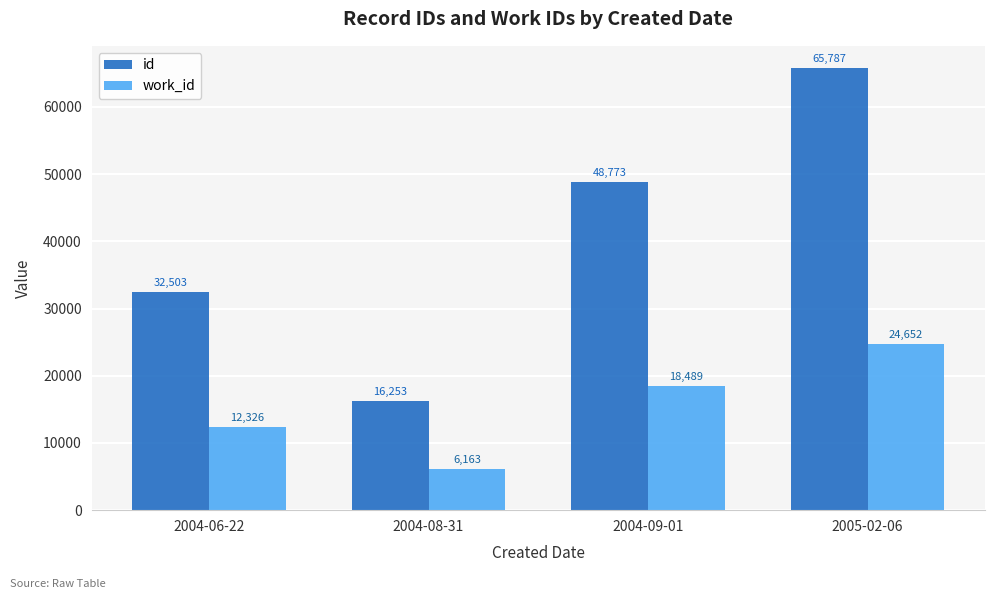

Are the bars grouped side by side (vs. stacked)?

Yes